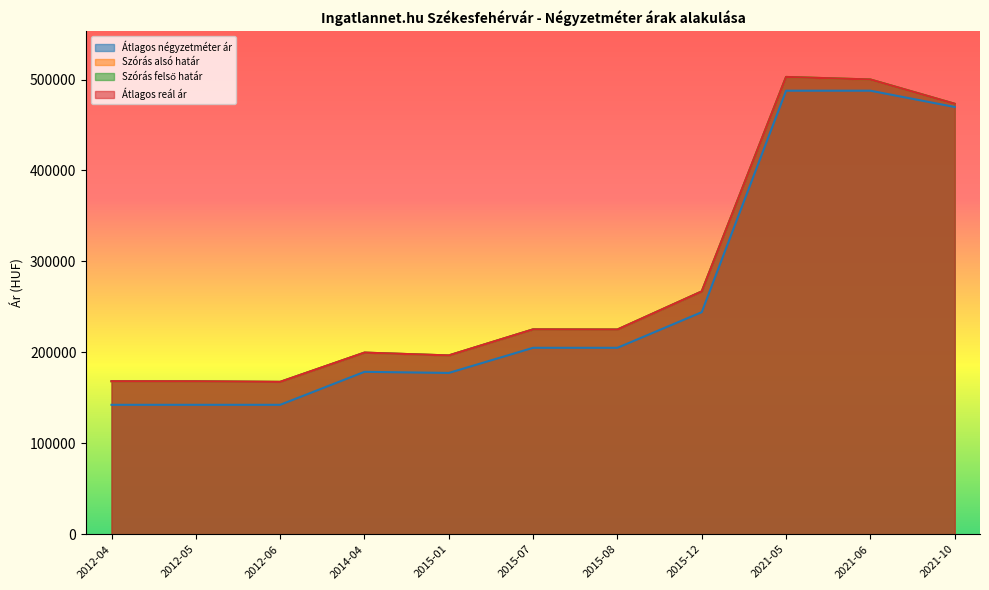

Reading right to left, what are all the values shown in this chart?

Átlagos négyzetméter ár: 2021-10=469811	2021-06=487735	2021-05=487735	2015-12=244186	2015-08=205000	2015-07=205000	2015-01=177358	2014-04=178571	2012-06=142307	2012-05=142307	2012-04=142307
Szórás alsó határ: 2021-10=473341	2021-06=500053	2021-05=502849	2015-12=266994	2015-08=225093	2015-07=225261	2015-01=196595	2014-04=199691	2012-06=167520	2012-05=168146	2012-04=168236
Szórás felső határ: 2021-10=473341	2021-06=500053	2021-05=502849	2015-12=266994	2015-08=225093	2015-07=225261	2015-01=196595	2014-04=199691	2012-06=167520	2012-05=168146	2012-04=168236
Átlagos reál ár: 2021-10=473341	2021-06=500053	2021-05=502849	2015-12=266994	2015-08=225093	2015-07=225261	2015-01=196595	2014-04=199691	2012-06=167520	2012-05=168146	2012-04=168236